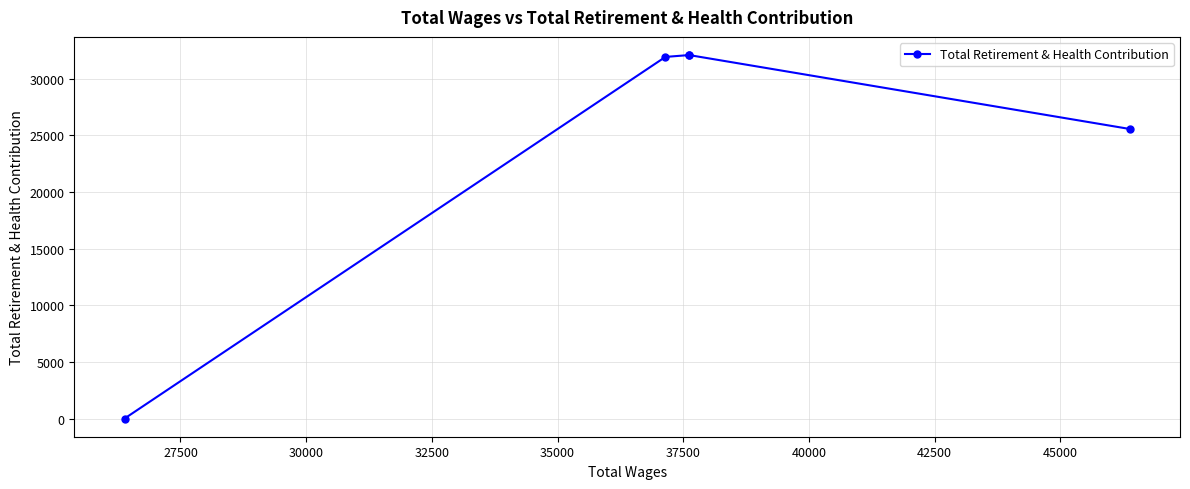

What is the maximum value shown in the chart?

32073